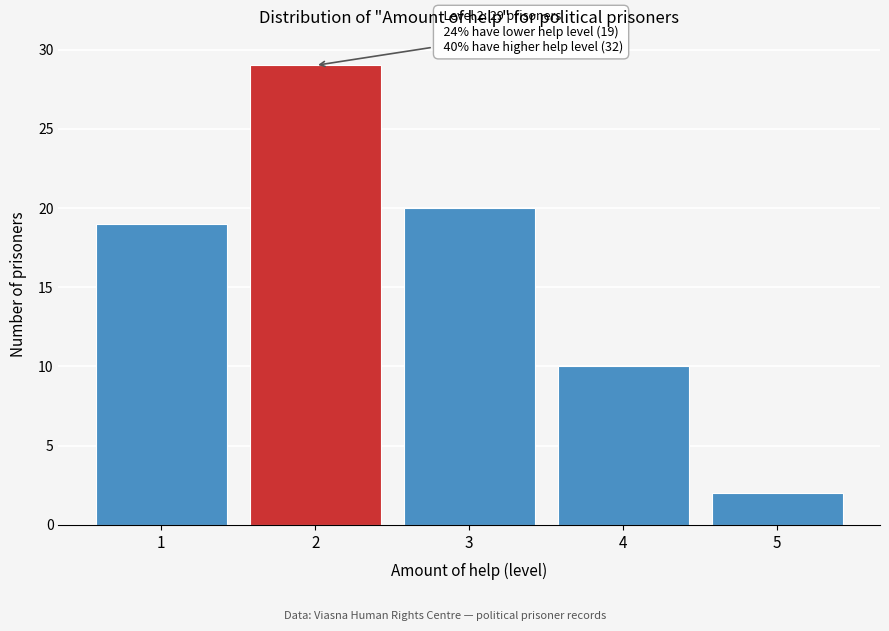

Reading left to right, list all the values displayed in this chart.

1=19	2=29	3=20	4=10	5=2